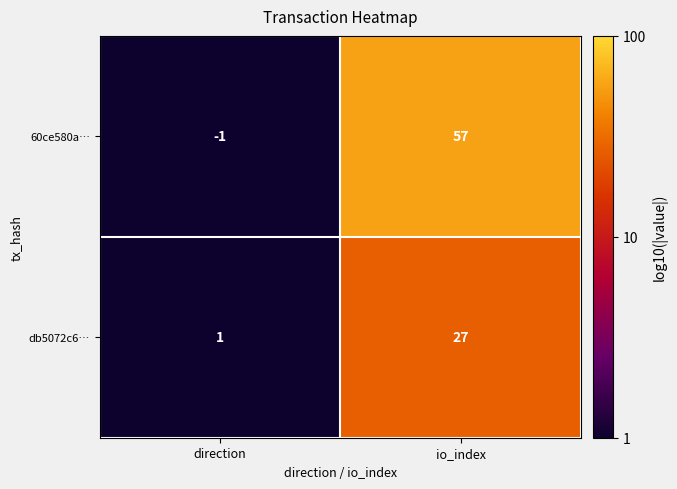

Which category has the lowest value across all series?

direction